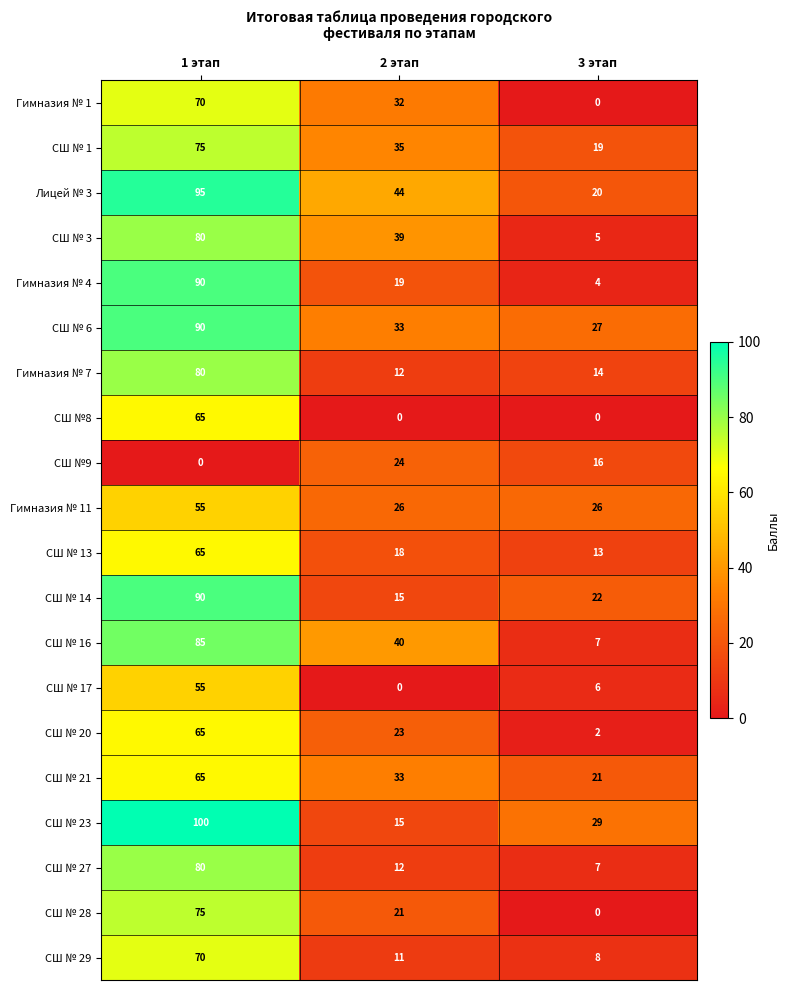

Which series changed the most between 1 этап and 2 этап?

СШ № 23